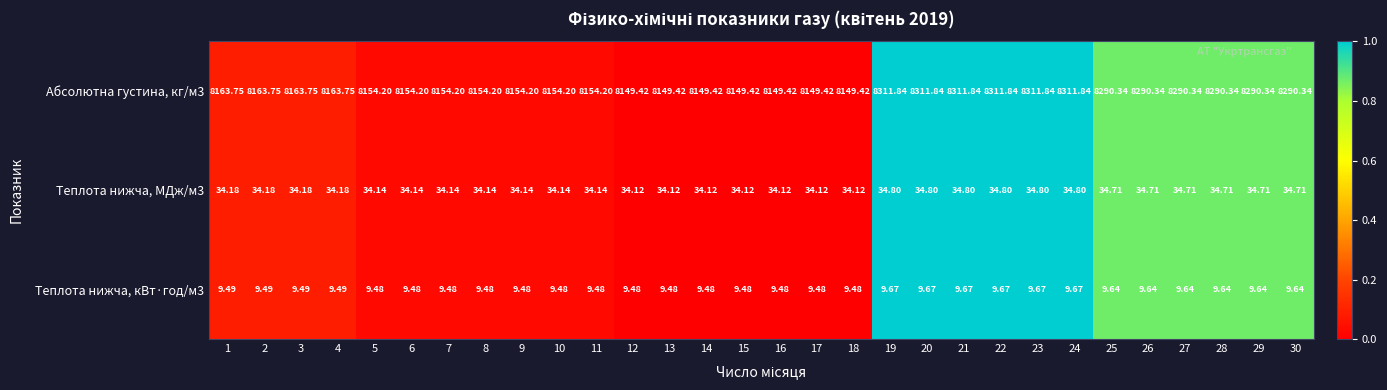

Is the value of Теплота нижча, кВт·год/м3 at 27 greater than the value of Абсолютна густина, кг/м3 at 21?

No